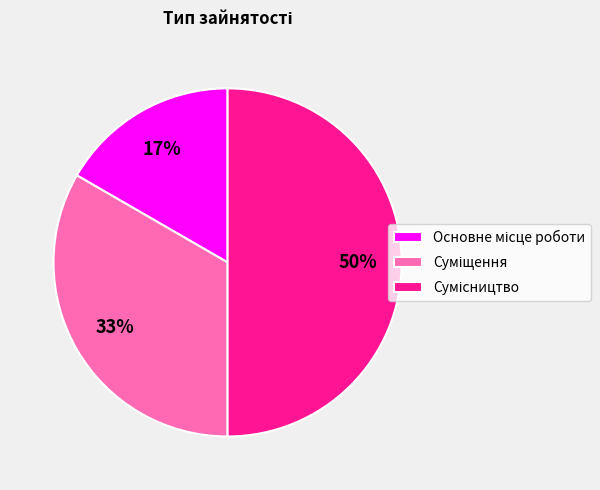

To the nearest percent, what is the average slice percentage?

33%